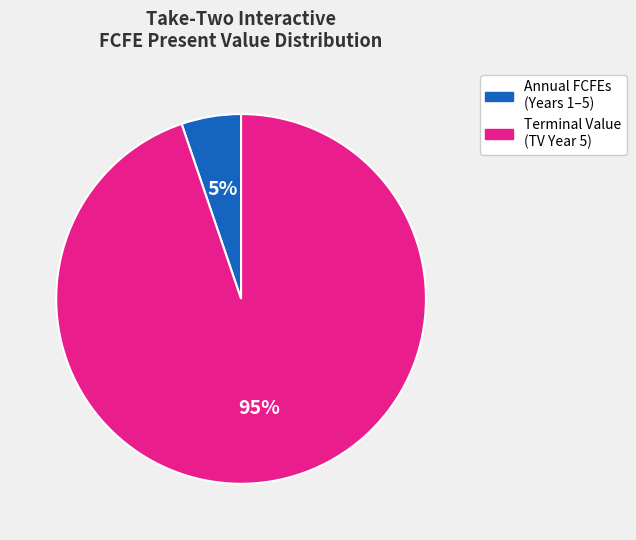

Is there any slice that represents more than half of the pie?

Yes